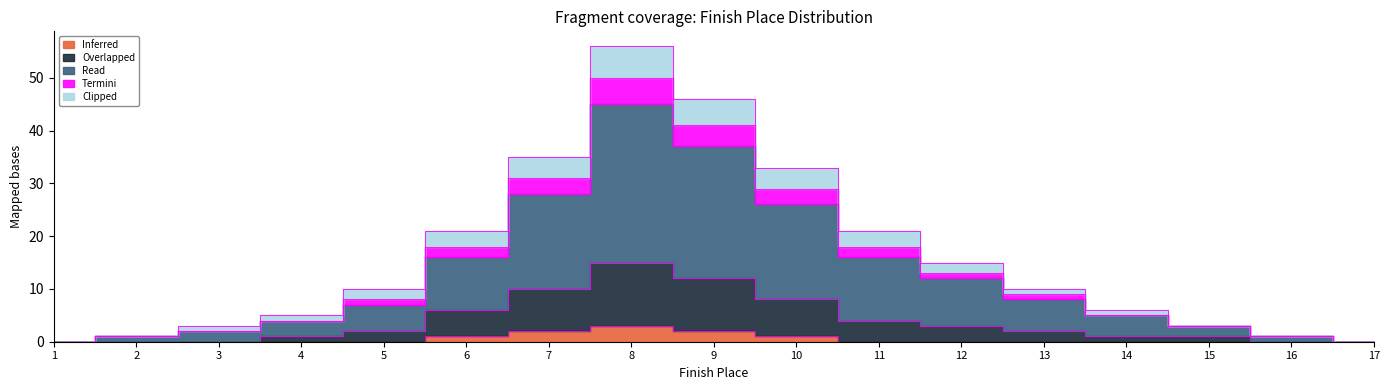

At which category is the sum across all series the highest?

8